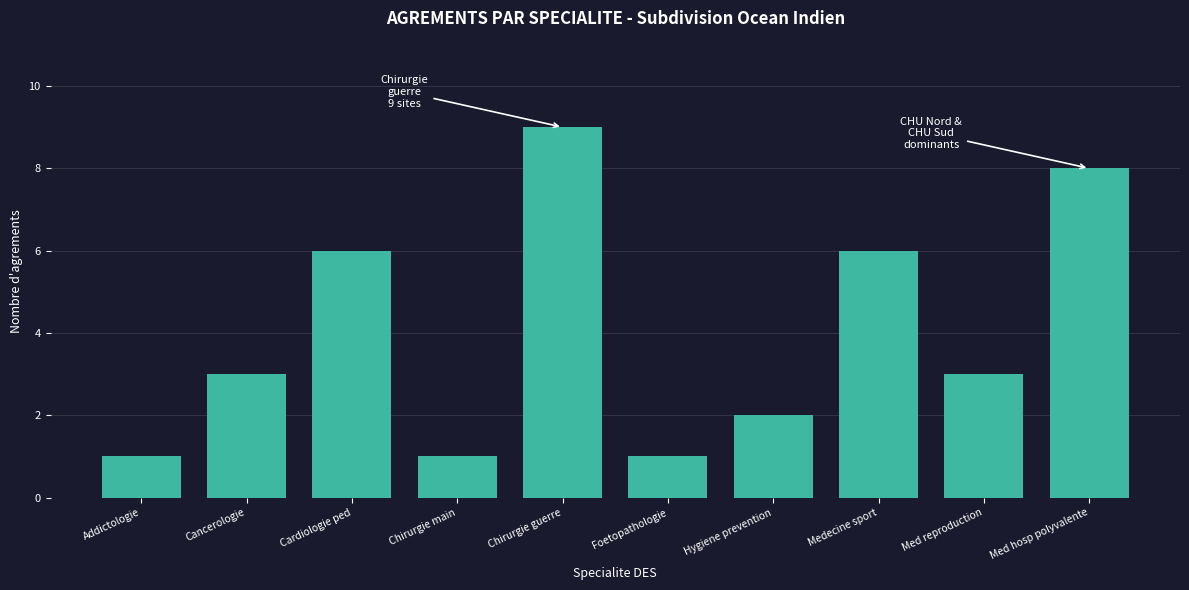

Reading right to left, list all the values displayed in this chart.

8	3	6	2	1	9	1	6	3	1